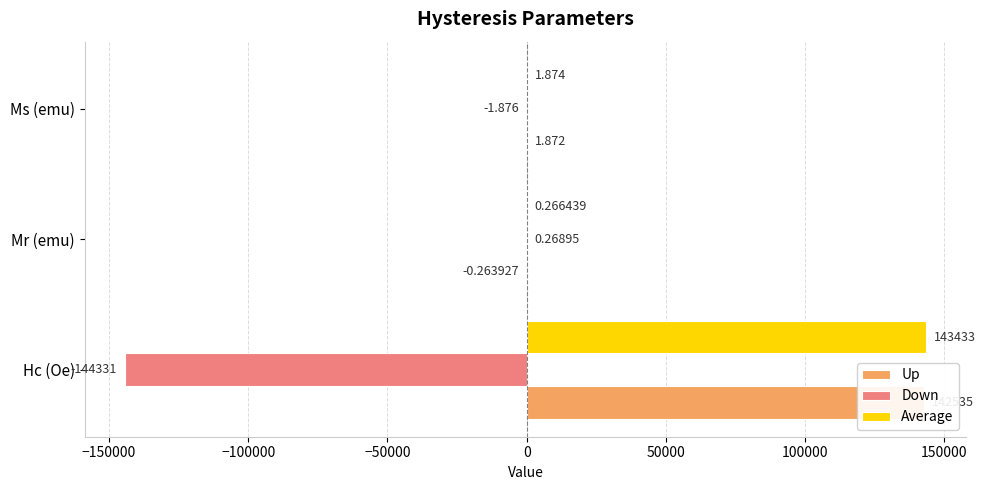

List the series in order of their peak value, lowest first.

Down, Up, Average